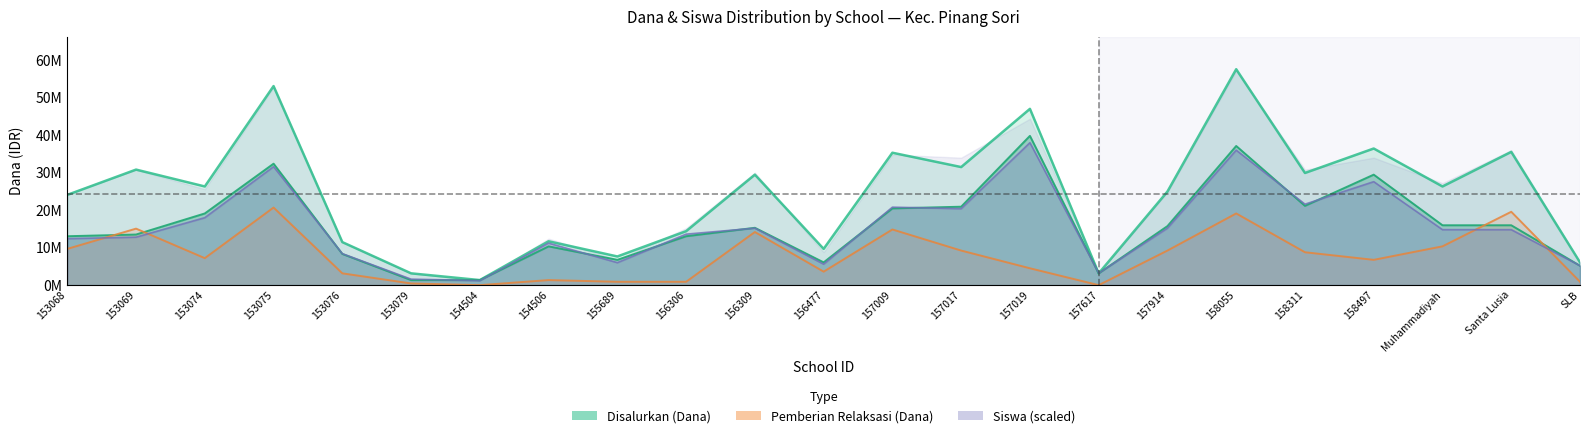

In Pemberian (Siswa), how many points are higher than both neighbors (excluding endpoints)?

7